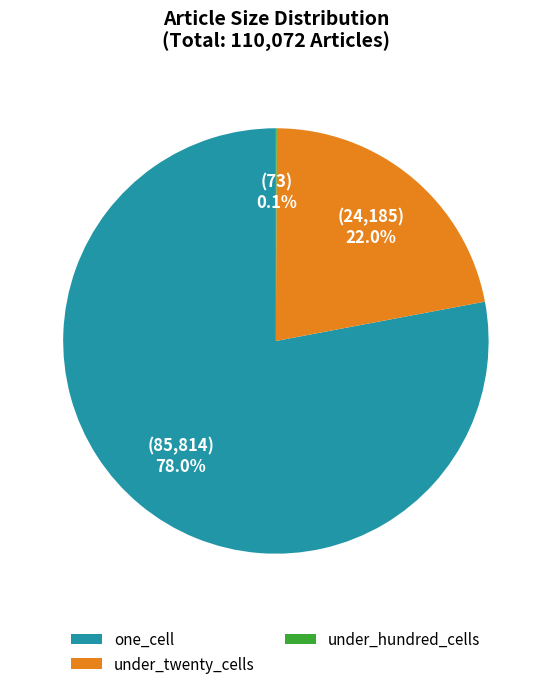

Which slice is the largest?

one_cell